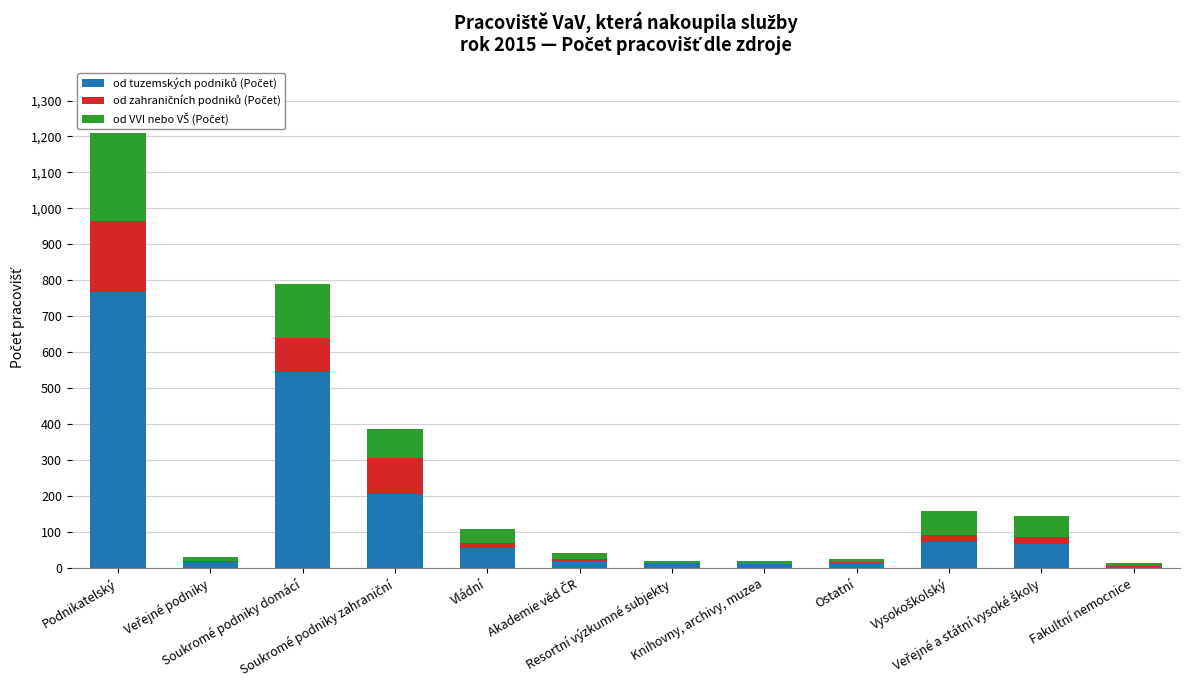

Are the bars horizontal?

No